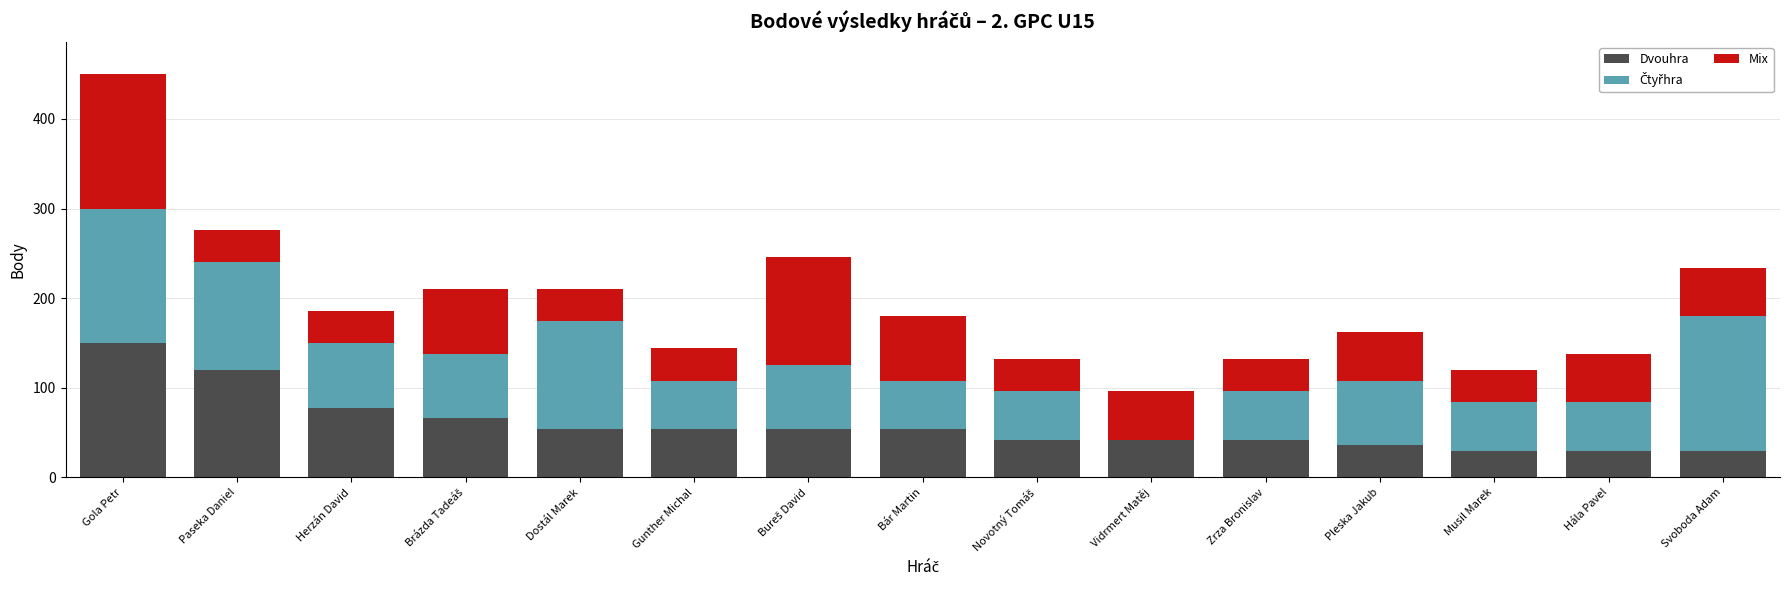

The value of Dvouhra at Bár Martin is 54. True or false?

True